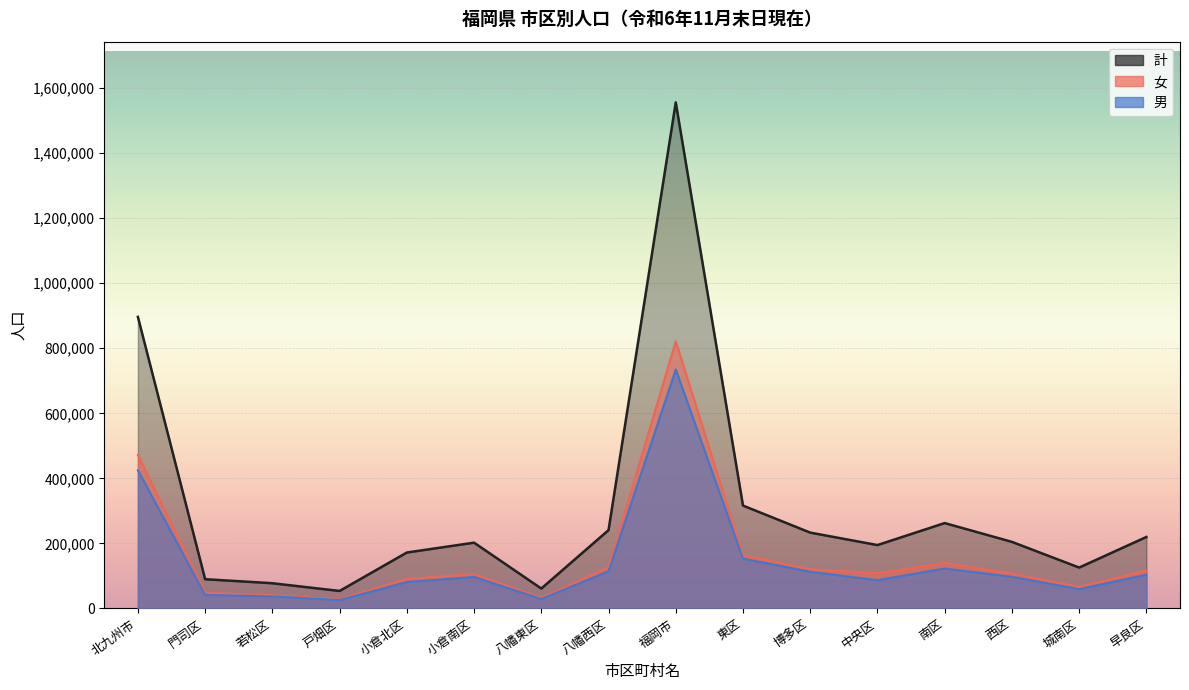

What is the maximum value for 男?

734872